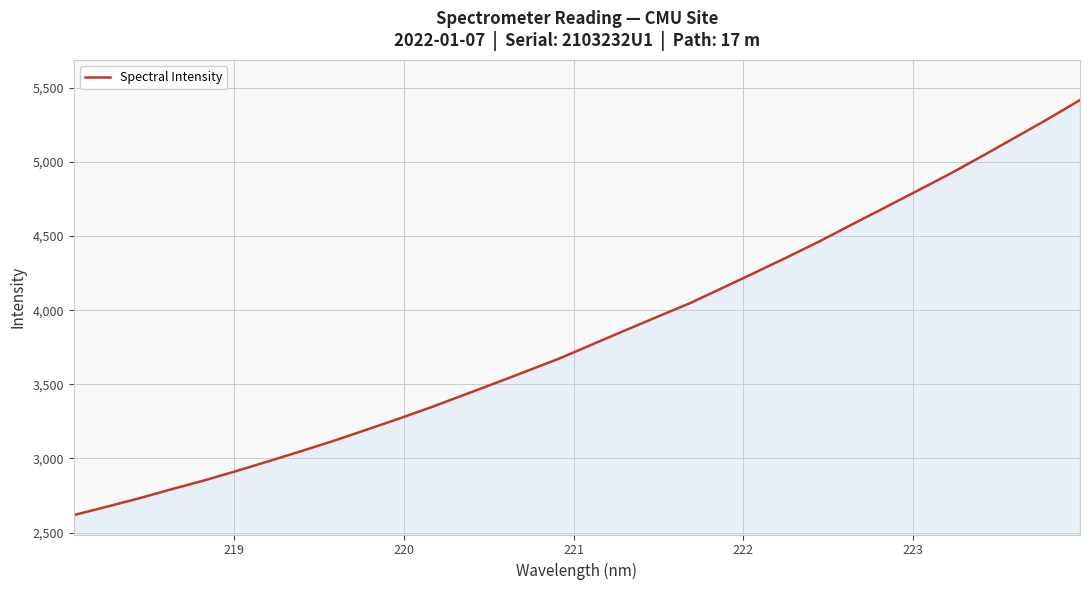

Does the chart display data point markers on the line(s)?

No